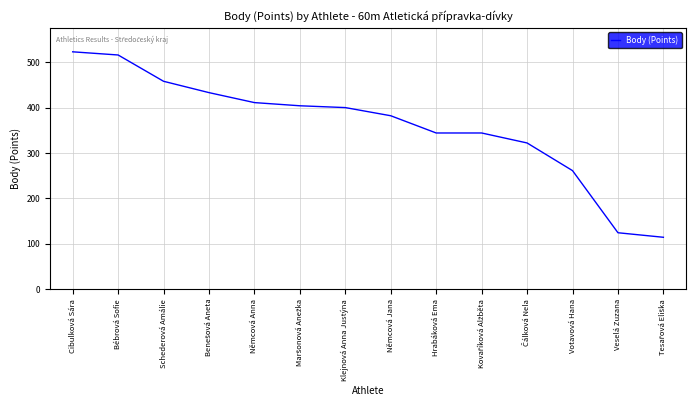

Read the value at Němcová Jana.

382